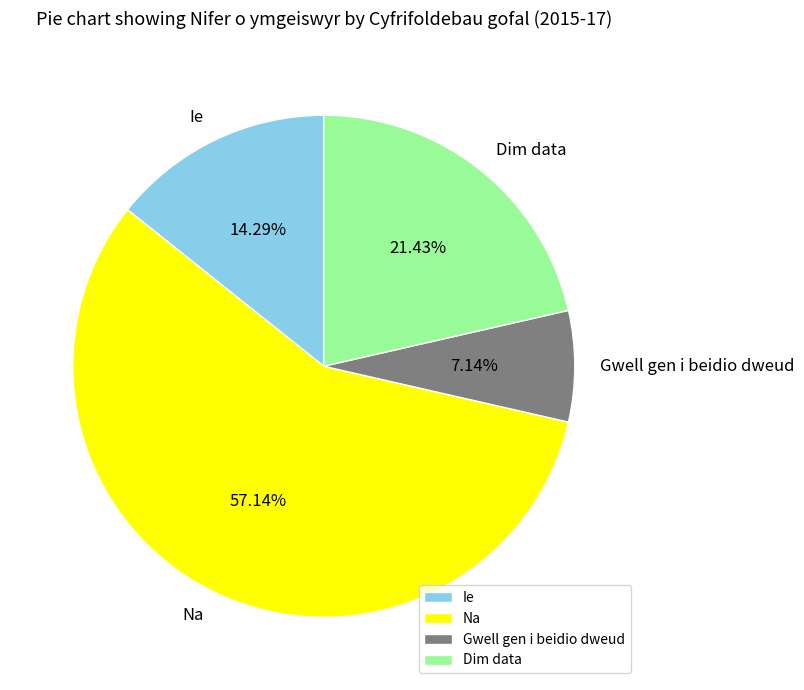

The Dim data slice represents 21% of the pie. True or false?

True